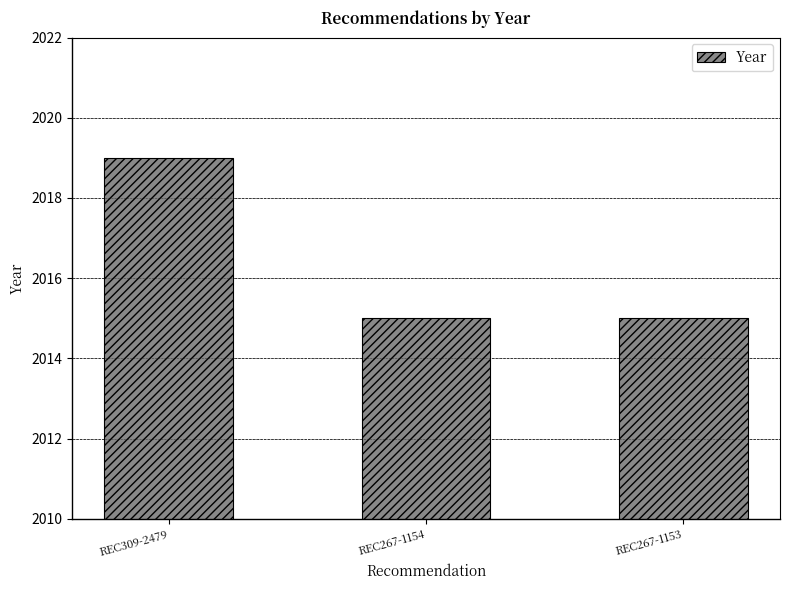

What is the maximum value shown in the chart?

2019